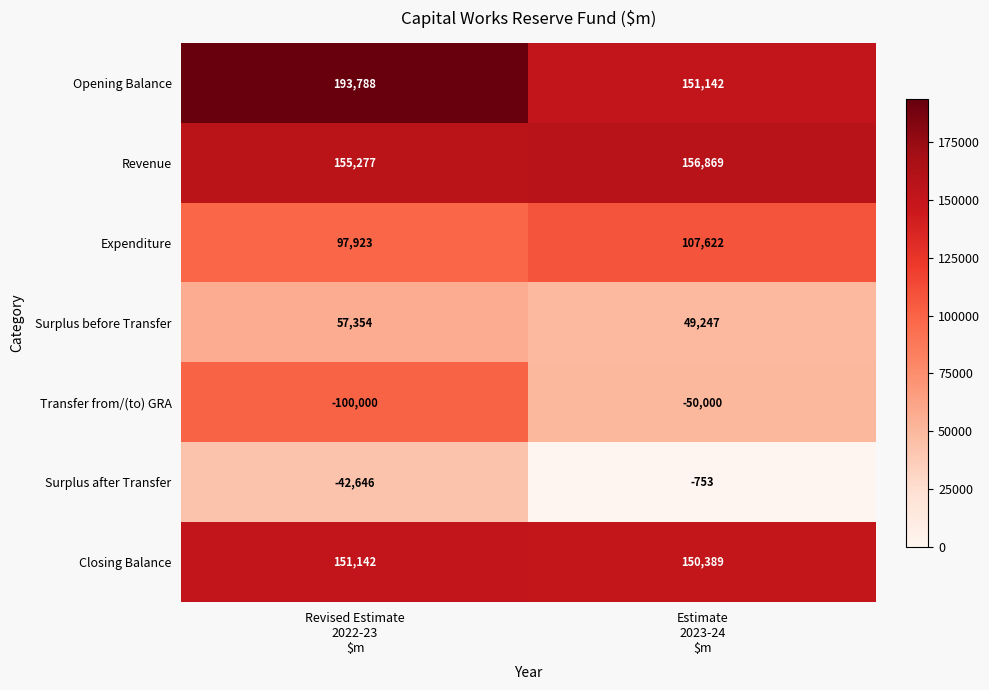

Rank the series at Estimate
2023-24
$m from lowest to highest value.

Transfer from/(to) GRA, Surplus after Transfer, Surplus before Transfer, Expenditure, Closing Balance, Opening Balance, Revenue